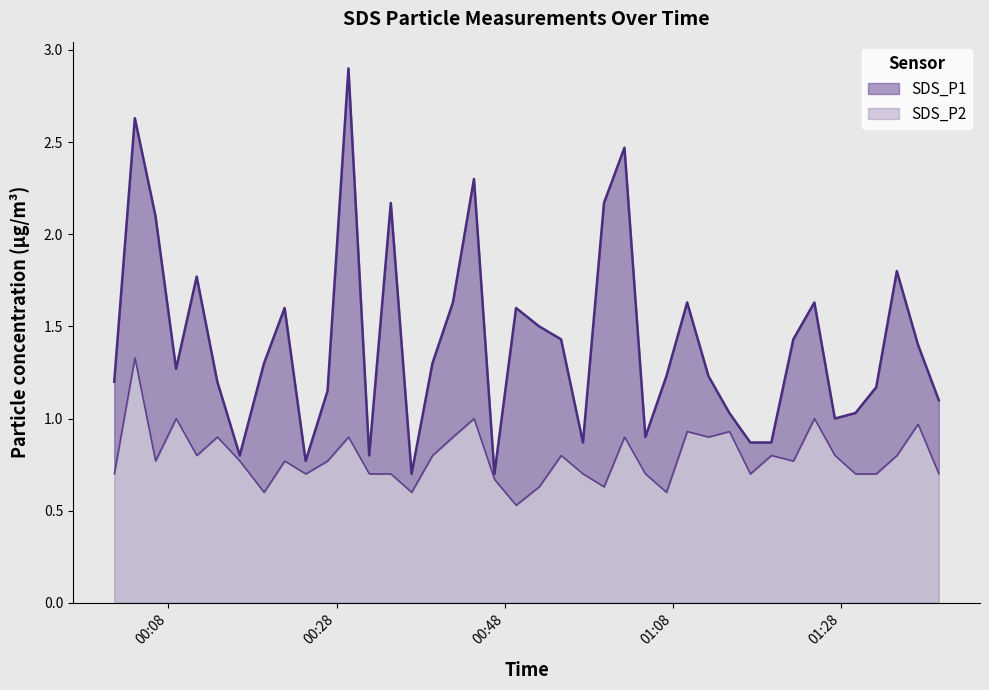

Reading left to right, extract all data points from this chart.

SDS_P1: 1.2	2.6	2.1	1.3	1.8	1.2	0.8	1.3	1.6	0.8	1.1	2.9	0.8	2.2	0.7	1.3	1.6	2.3	0.7	1.6	1.5	1.4	0.9	2.2	2.5	0.9	1.2	1.6	1.2	1.0	0.9	0.9	1.4	1.6	1.0	1.0	1.2	1.8	1.4	1.1
SDS_P2: 0.7	1.3	0.8	1.0	0.8	0.9	0.8	0.6	0.8	0.7	0.8	0.9	0.7	0.7	0.6	0.8	0.9	1.0	0.7	0.5	0.6	0.8	0.7	0.6	0.9	0.7	0.6	0.9	0.9	0.9	0.7	0.8	0.8	1.0	0.8	0.7	0.7	0.8	1.0	0.7